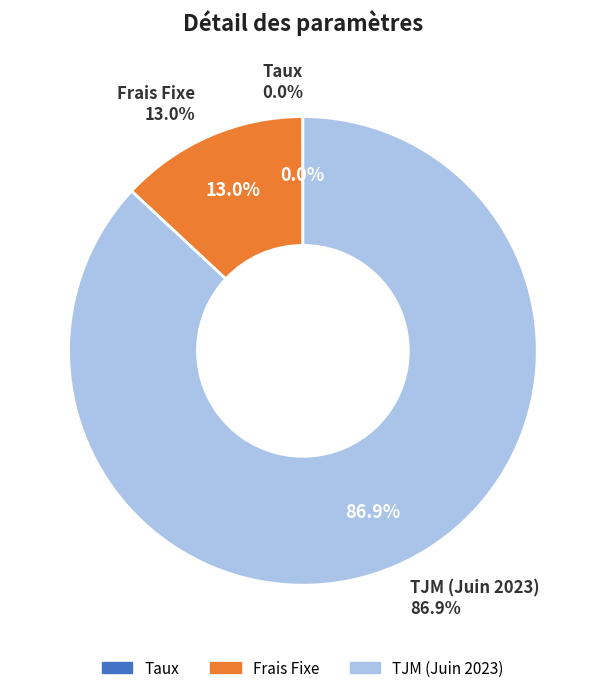

Which category has the smallest portion of the pie?

Taux